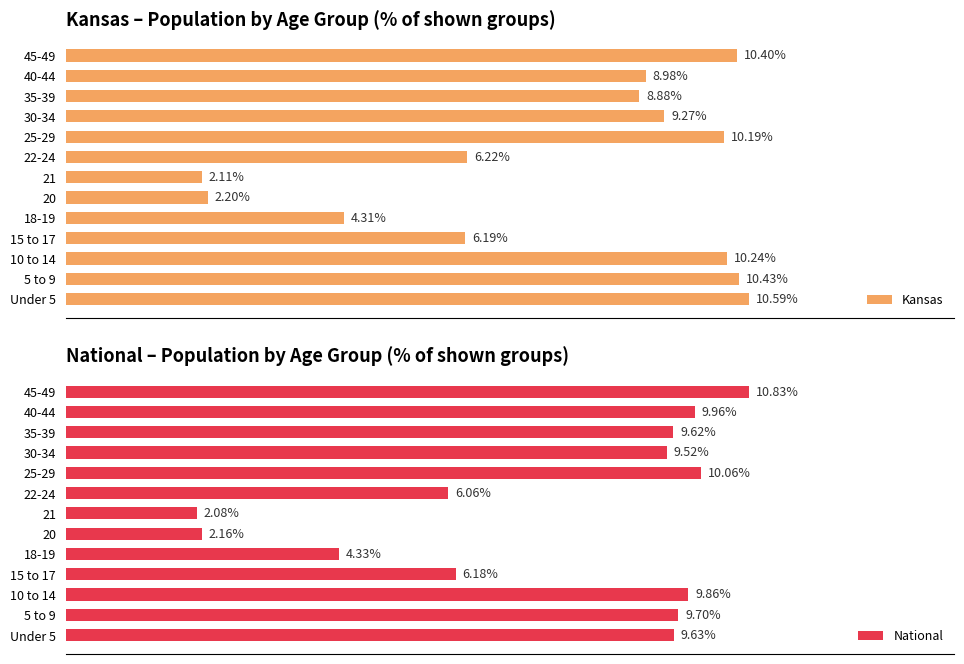

Reading left to right, what are all the values shown in this chart?

Kansas: 10.6	10.4	10.2	6.2	4.3	2.2	2.1	6.2	10.2	9.3	8.9	9.0	10.4
National: 9.6	9.7	9.9	6.2	4.3	2.2	2.1	6.1	10.1	9.5	9.6	10.0	10.8